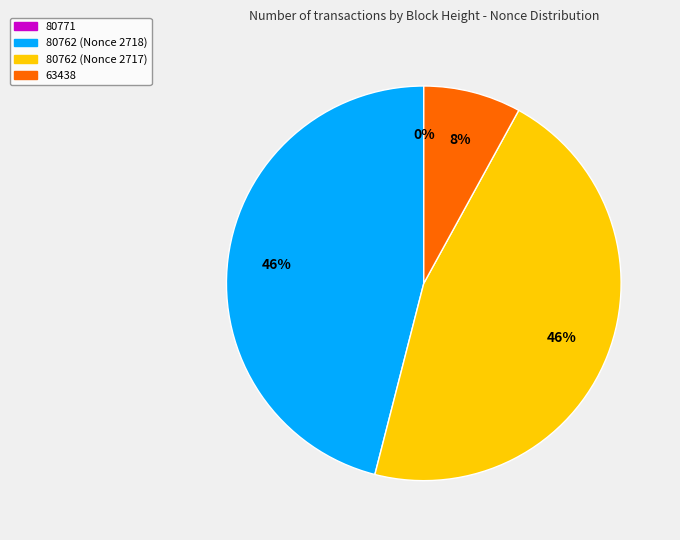

What is the largest slice in the pie chart?

80762 (Nonce 2718)